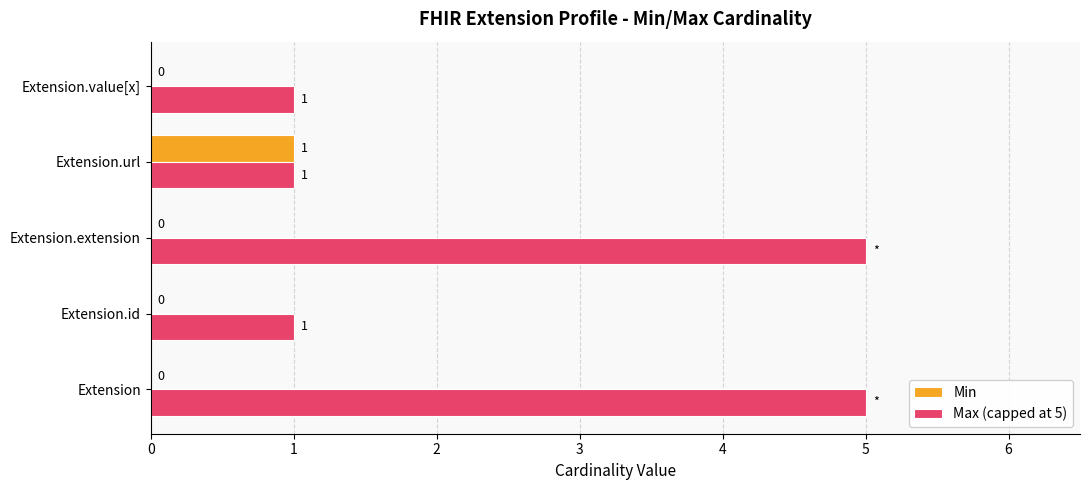

What value does the Max (capped at 5) series have at Extension.extension?

5